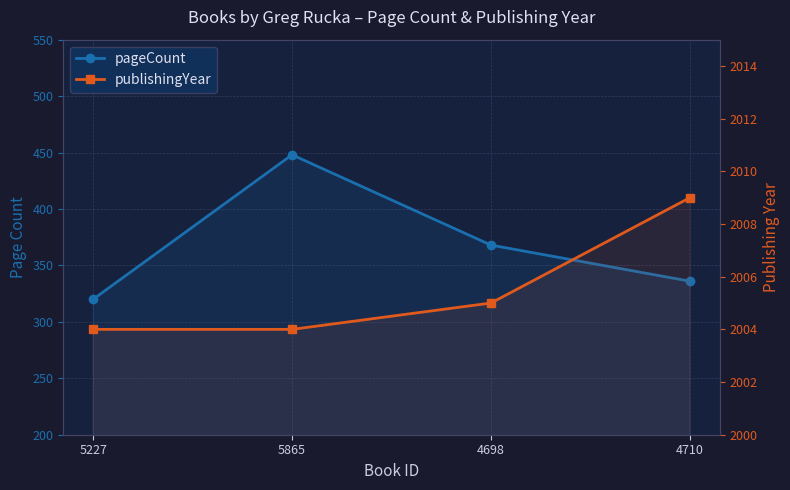

Reading right to left, list all the values displayed in this chart.

pageCount: 336	368	448	320
publishingYear: 2009	2005	2004	2004